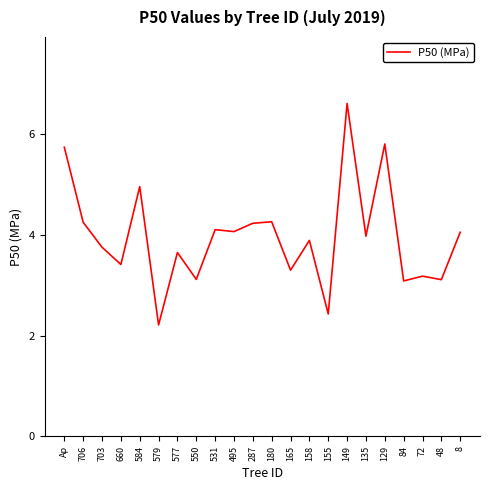

How many lines are shown in the chart?

1